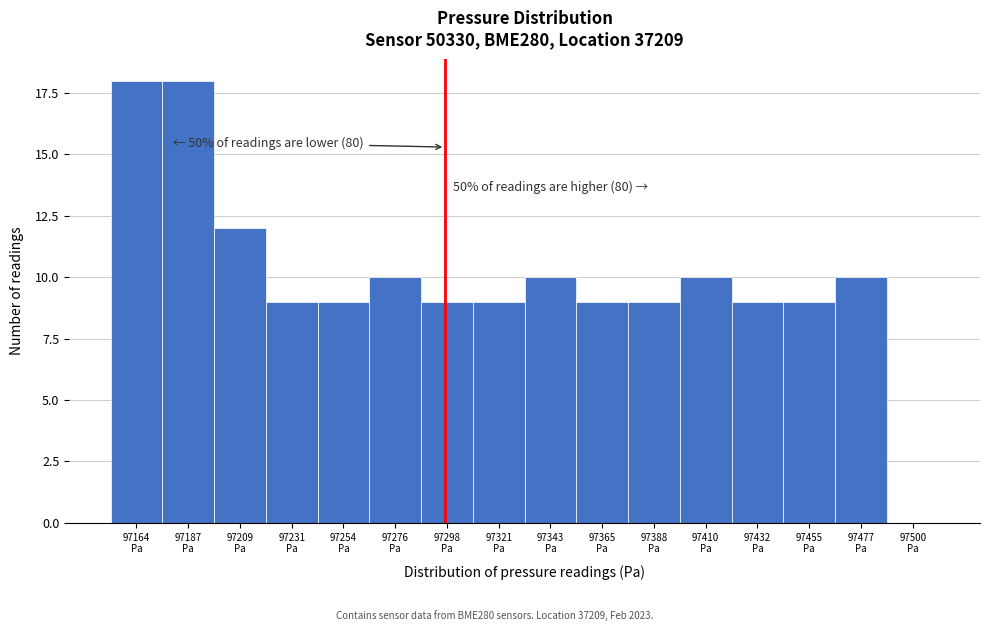

What is the greatest value displayed?

18